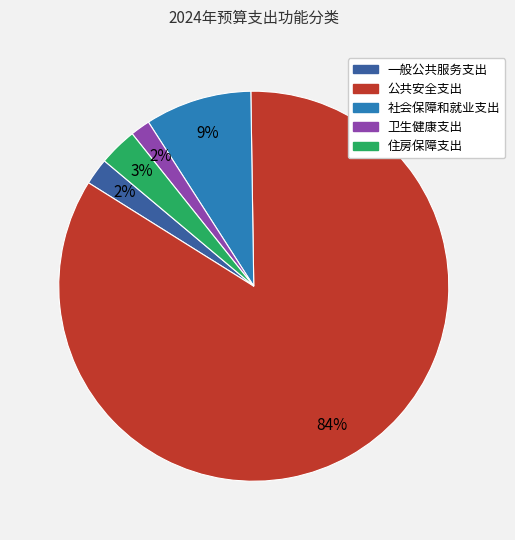

Between 社会保障和就业支出 and 卫生健康支出, which is larger?

社会保障和就业支出